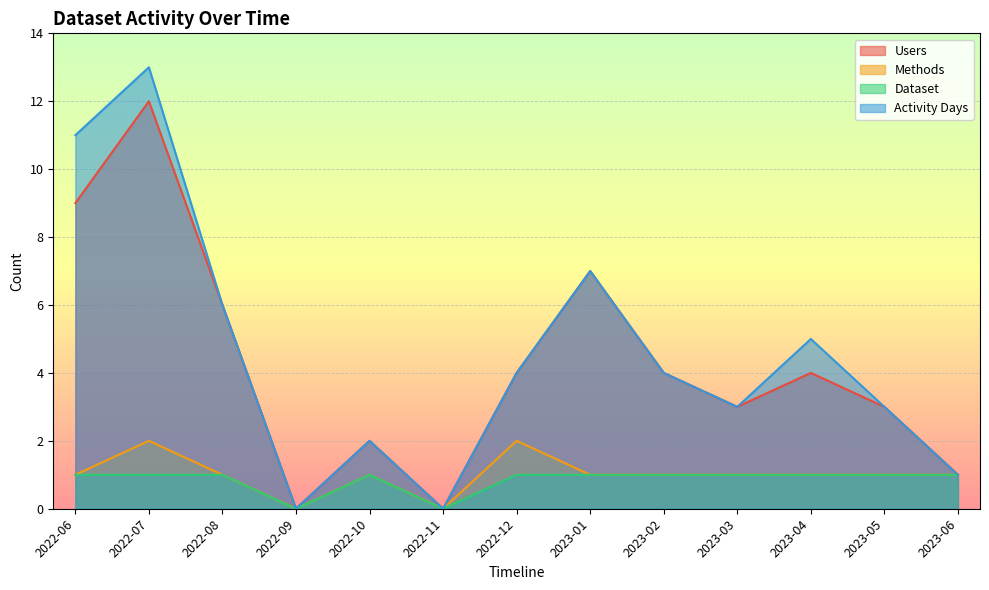

At which category is the sum across all series the highest?

2022-07